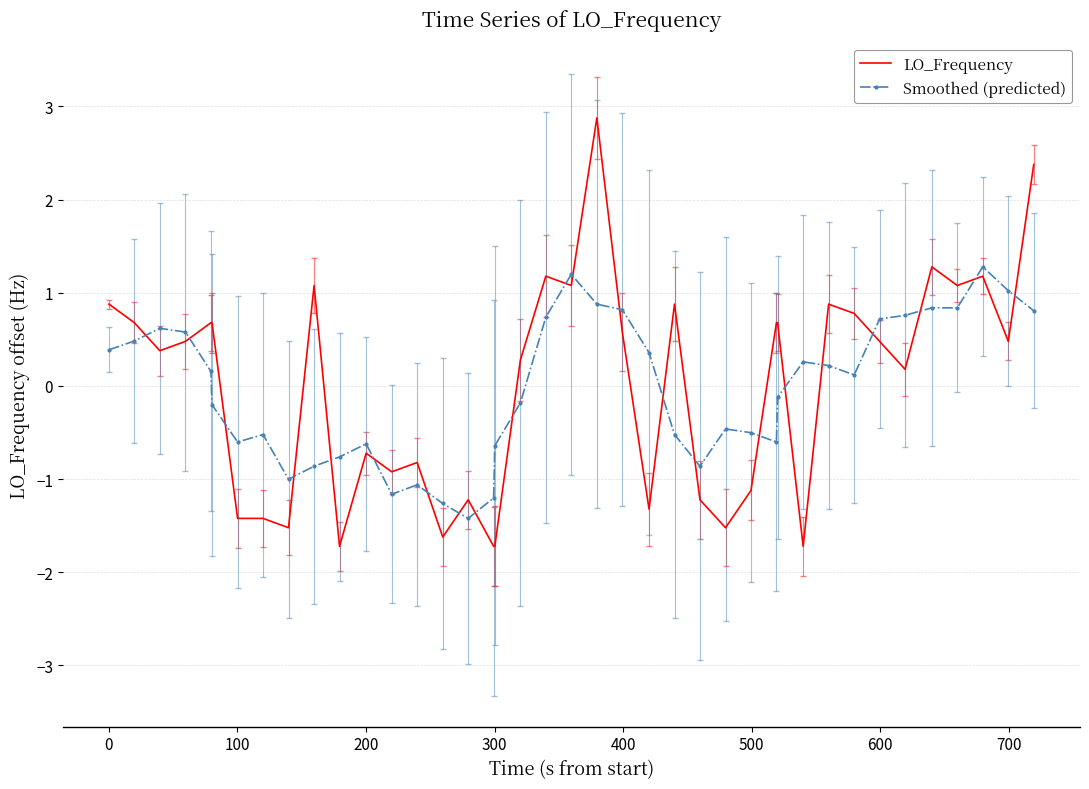

After their last crossing, which series has the higher values: Smoothed (predicted) or LO_Frequency?

LO_Frequency